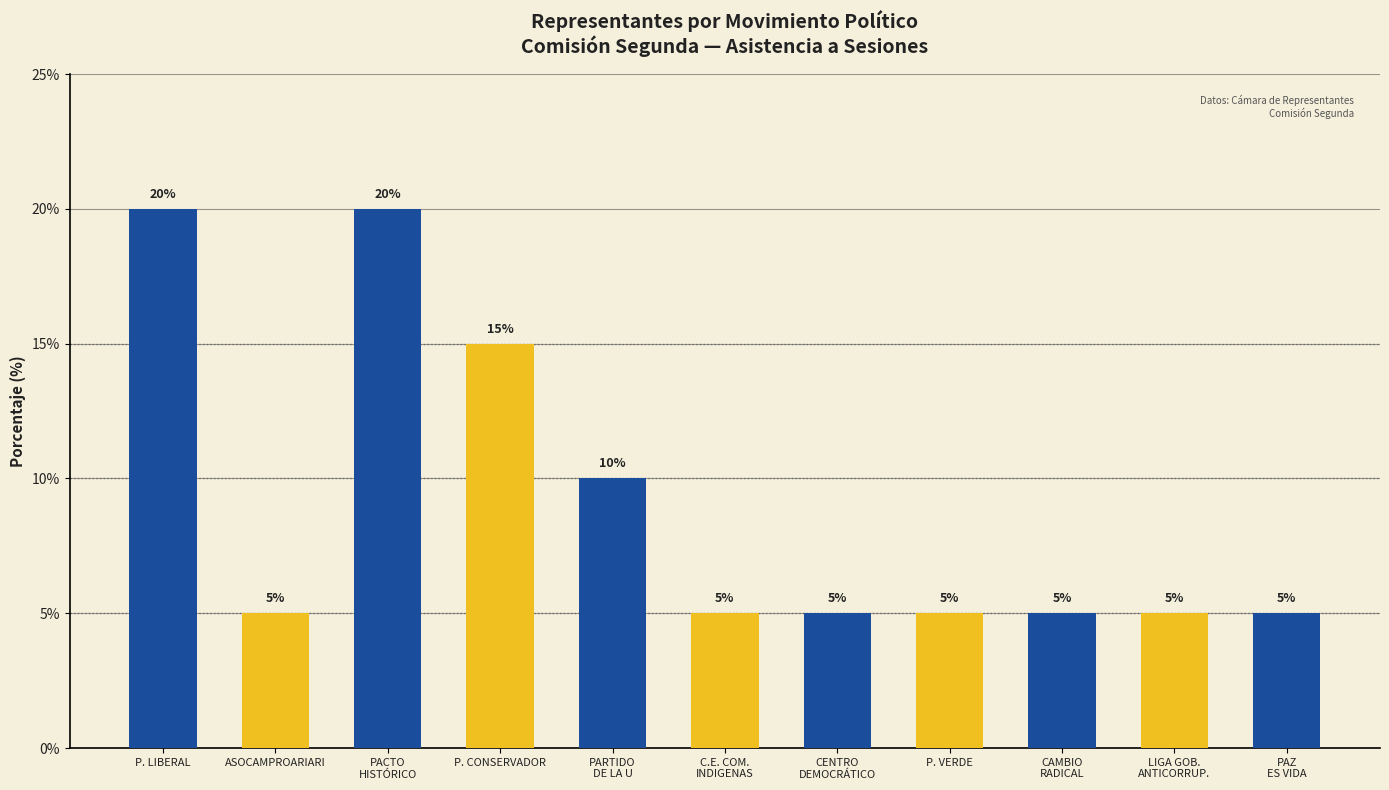

What is the greatest value displayed?

20